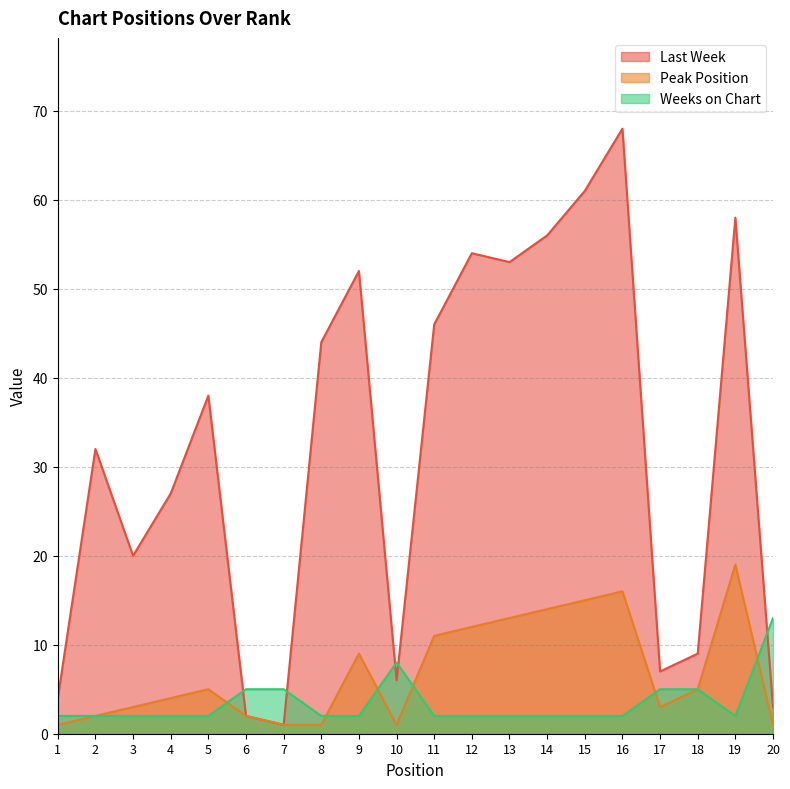

What is the value of the Last Week point at the 11th from the left?

46